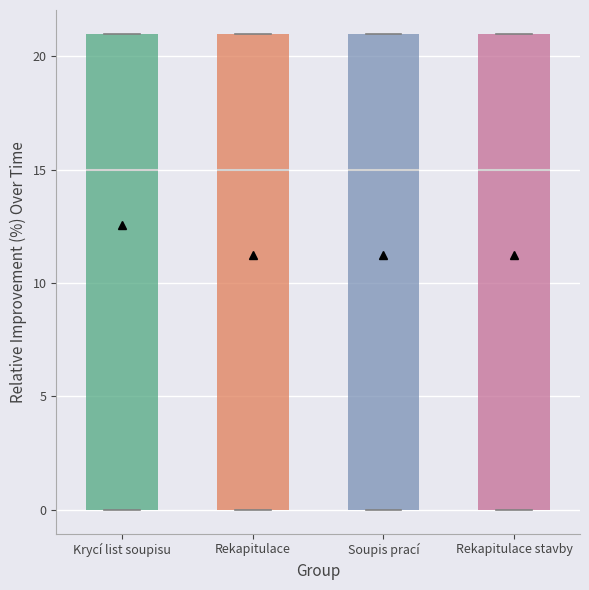

Where does the median line of the box for Soupis prací sit on the y-axis? The values are not printed on the chart, so give them approximately, as read against the axis.

15